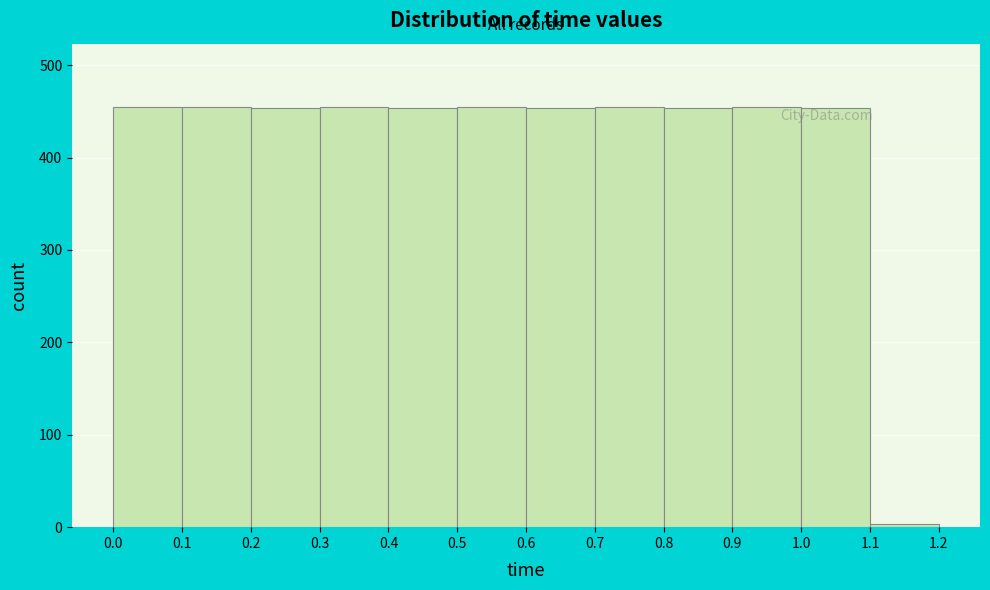

Reading left to right, transcribe this chart: for each bar, give the range it covers on the x-axis and its height. The values are not printed on the chart, so give them approximately, as read against the axis.

0.0 to 0.1: 460
0.1 to 0.2: 460
0.2 to 0.3: 450
0.3 to 0.4: 460
0.4 to 0.5: 450
0.5 to 0.6: 460
0.6 to 0.7: 450
0.7 to 0.8: 460
0.8 to 0.9: 450
0.9 to 1.0: 460
1.0 to 1.1: 450
1.1 to 1.2: under 10